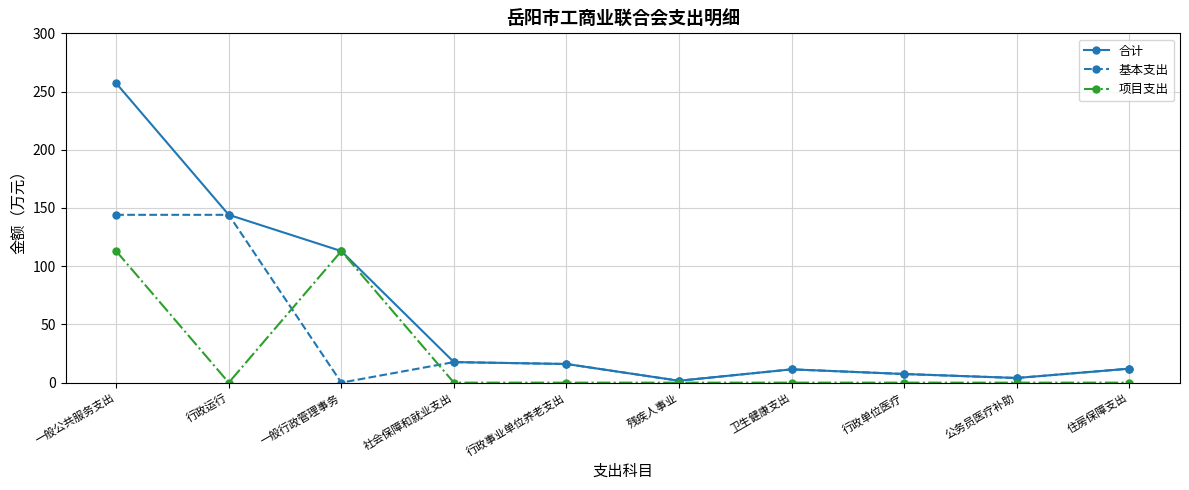

Between 一般行政管理事务 and 公务员医疗补助, which series saw the biggest shift?

项目支出